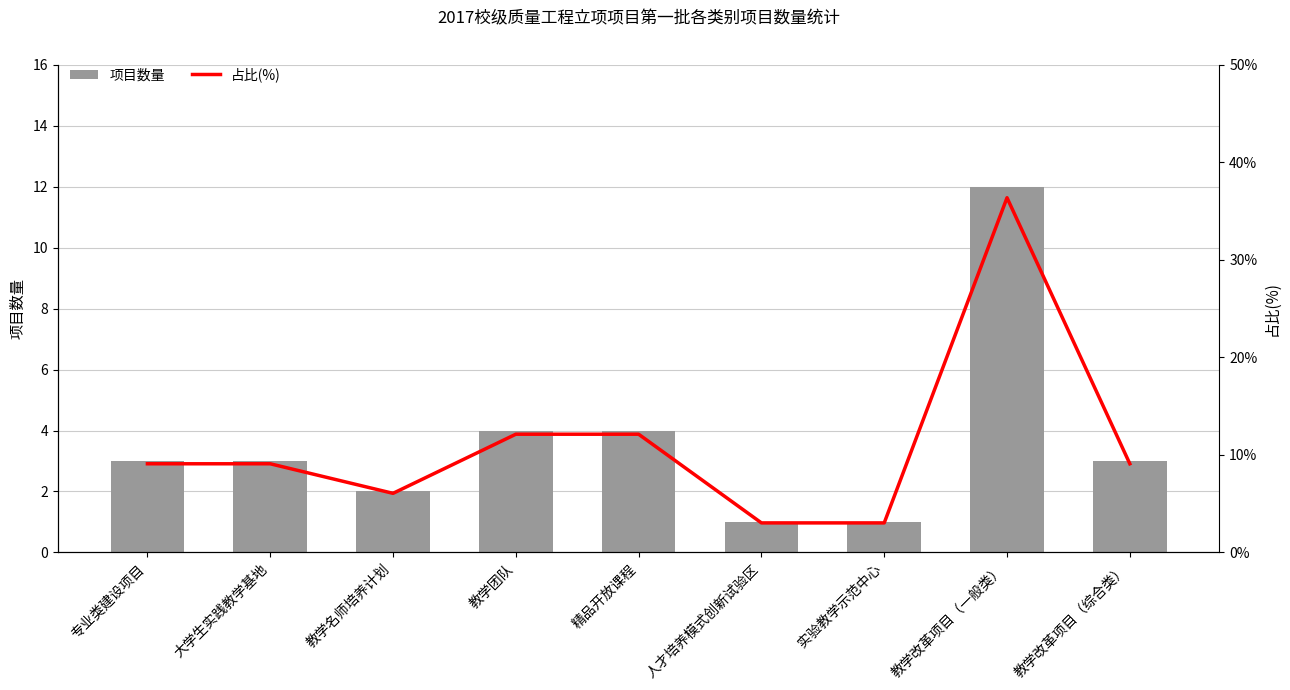

Which has a higher value, 实验教学示范中心 or 专业类建设项目?

专业类建设项目